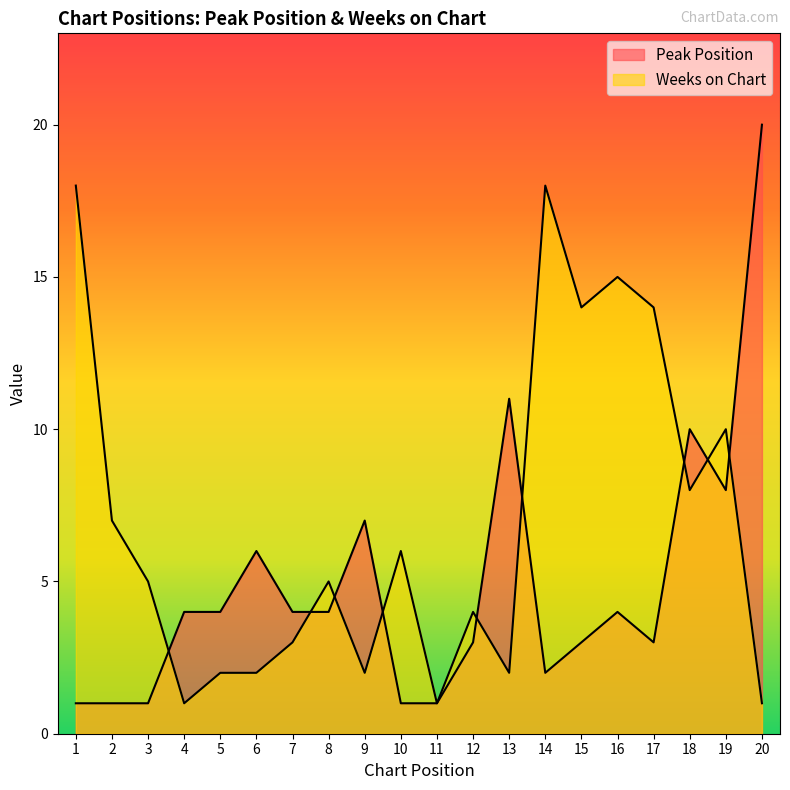

Reading left to right, what are all the values shown in this chart?

Peak Position: 1=1	2=1	3=1	4=4	5=4	6=6	7=4	8=4	9=7	10=1	11=1	12=3	13=11	14=2	15=3	16=4	17=3	18=10	19=8	20=20
Weeks on Chart: 1=18	2=7	3=5	4=1	5=2	6=2	7=3	8=5	9=2	10=6	11=1	12=4	13=2	14=18	15=14	16=15	17=14	18=8	19=10	20=1